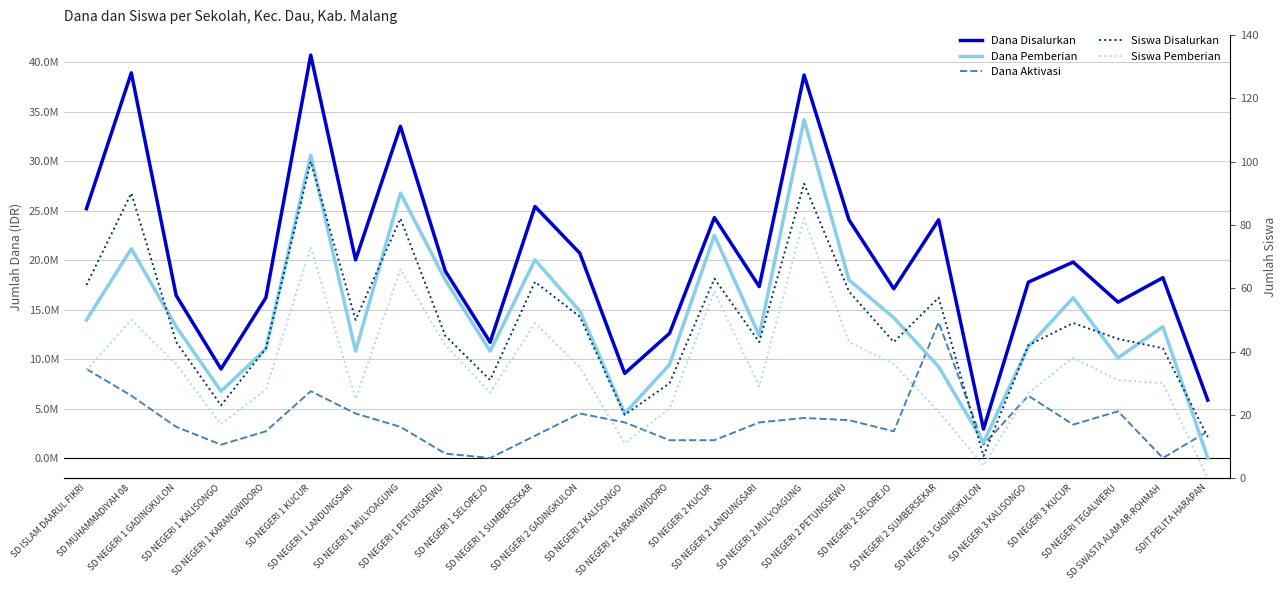

At SD NEGERI 2 KUCUR, list the series in order from largest to smallest.

Dana Disalurkan, Dana Pemberian, Dana Aktivasi, Siswa Disalurkan, Siswa Pemberian